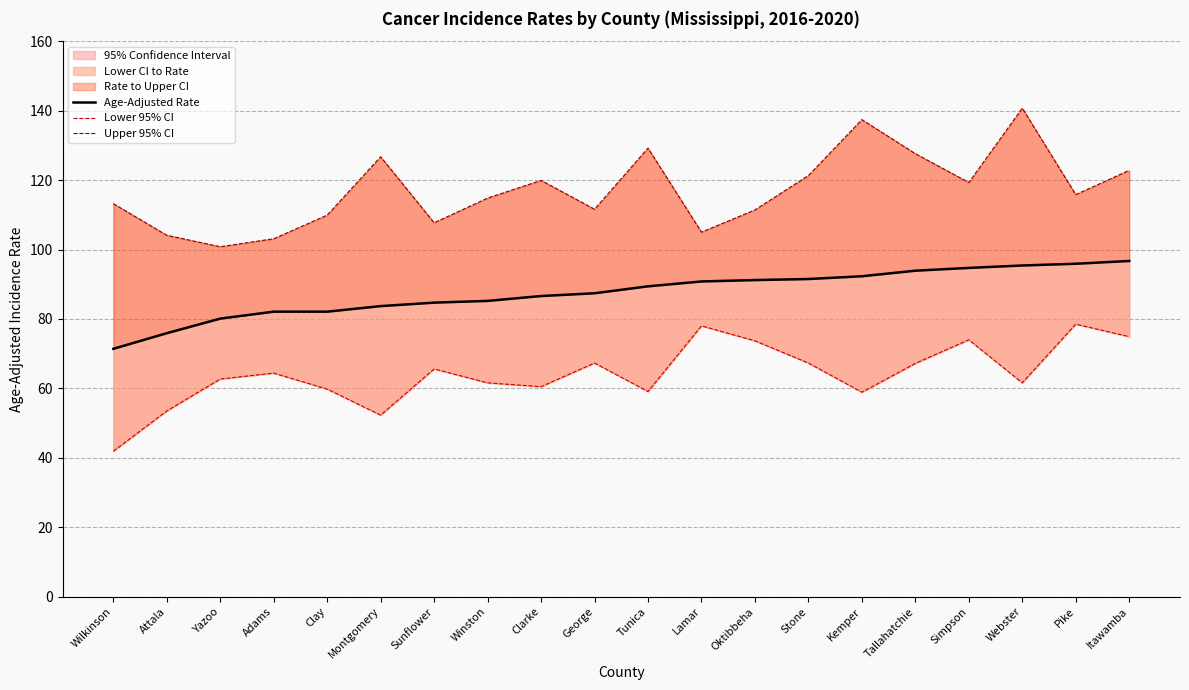

True or false: Lower 95% CI and Upper 95% CI cross at least once.

False